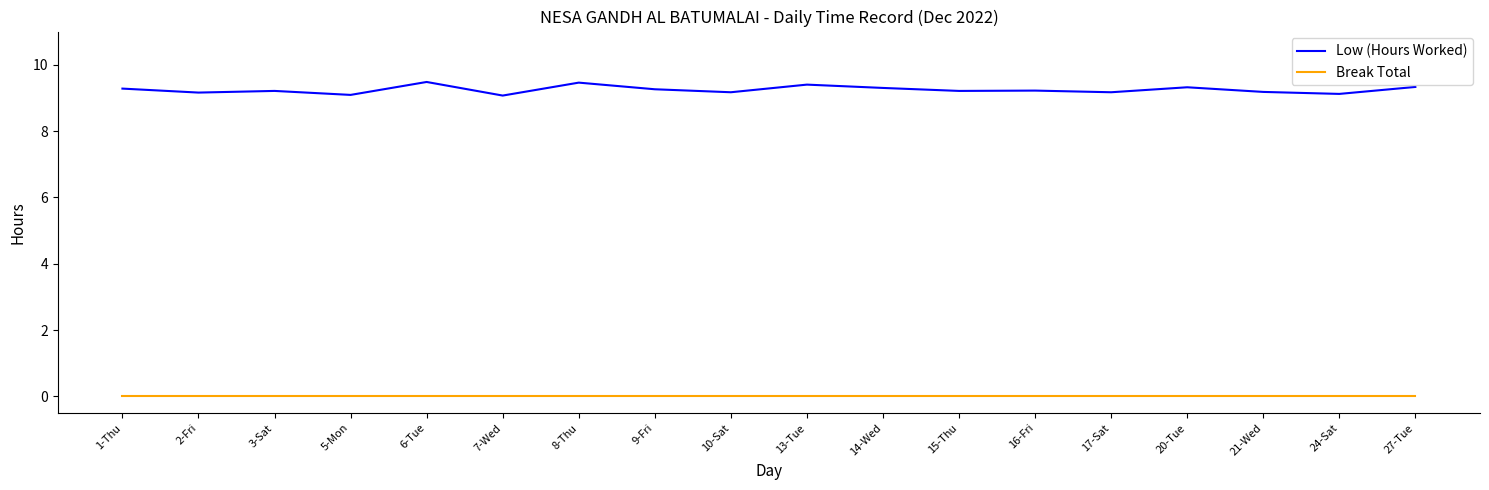

Is it true that Low (Hours Worked) equals 9.2 at 15-Thu?

True